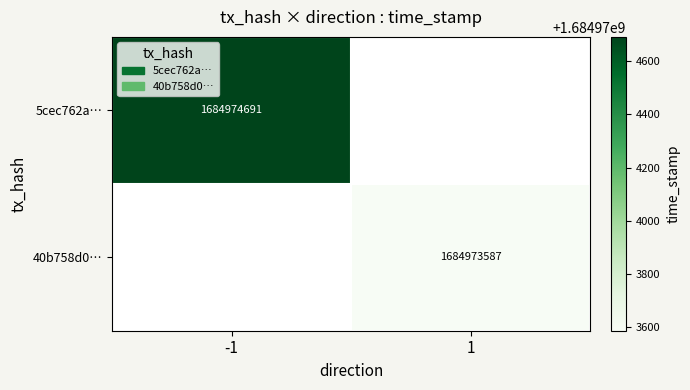

The 5cec762a… series shows 1684974691 at -1. True or false?

True